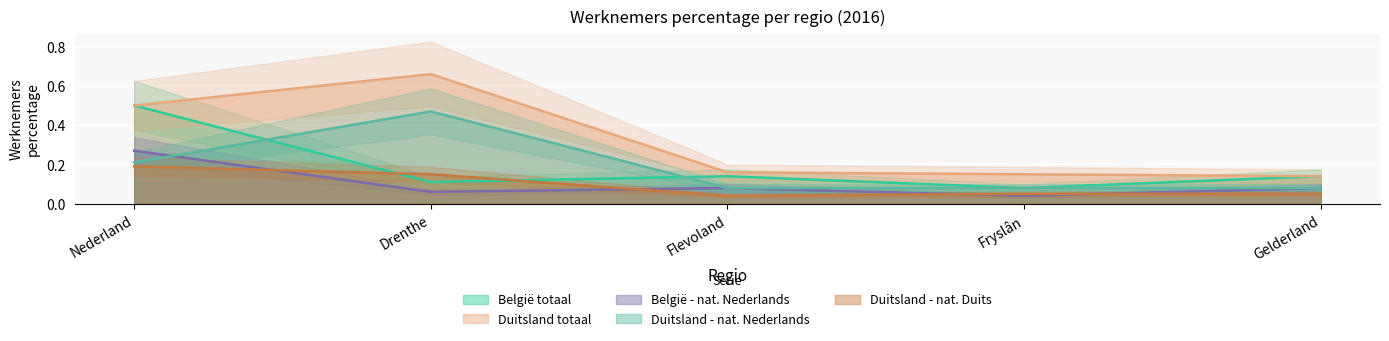

Is it true that Duitsland totaal equals 1.0 at Drenthe?

False